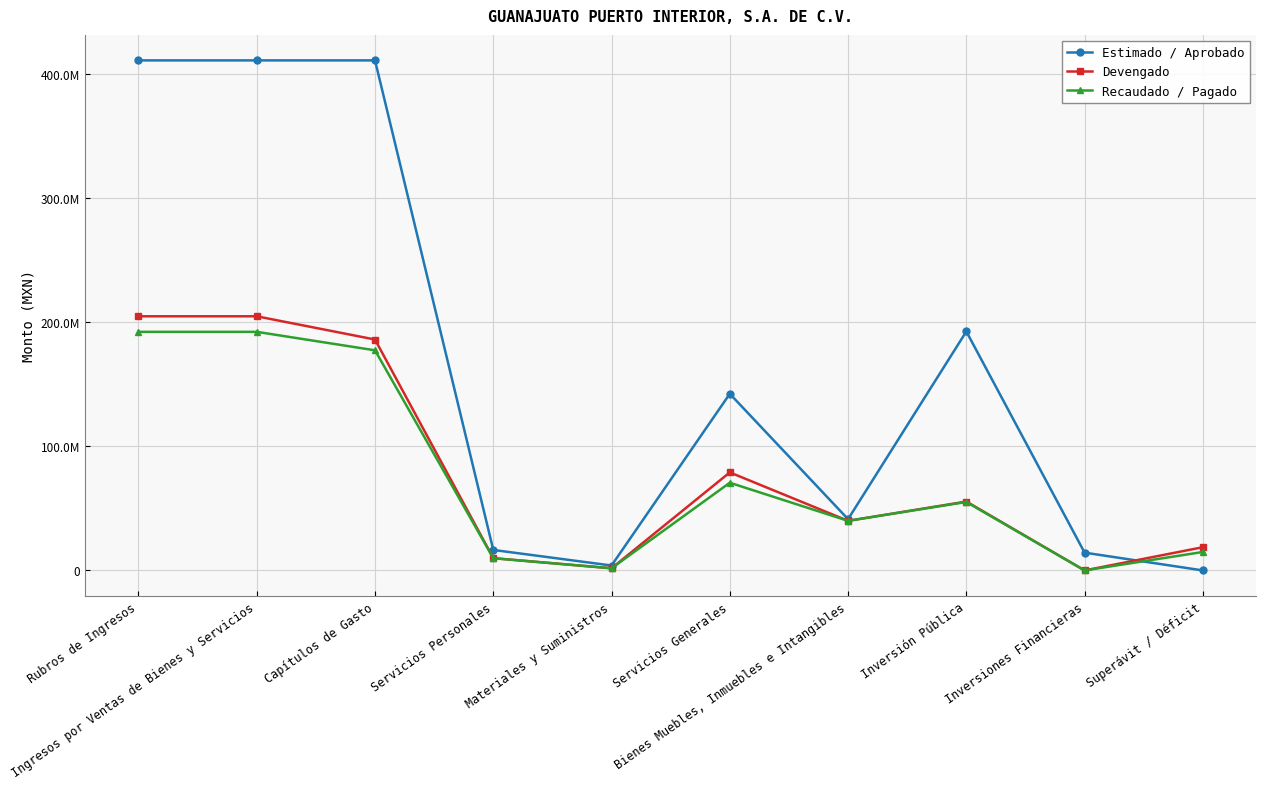

Is this an area chart (filled region under the line)?

No